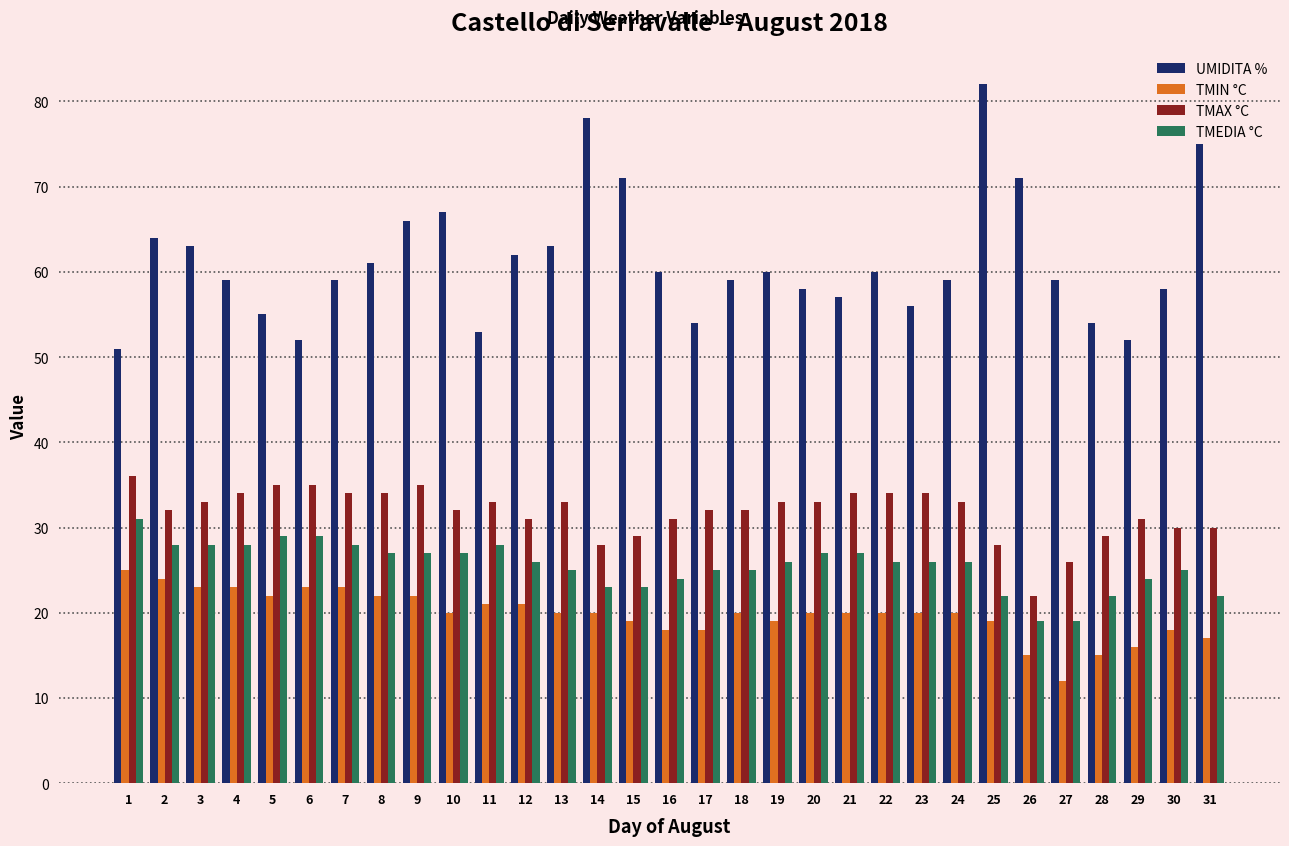

What is the total value across all series at 26?

127